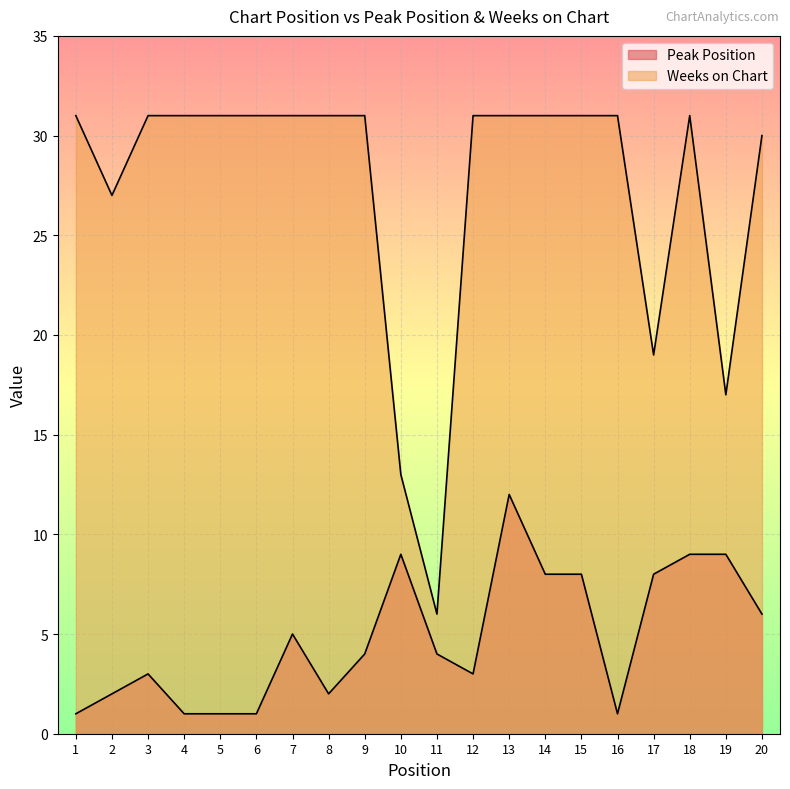

The value of Peak Position at 20 is 6. True or false?

True